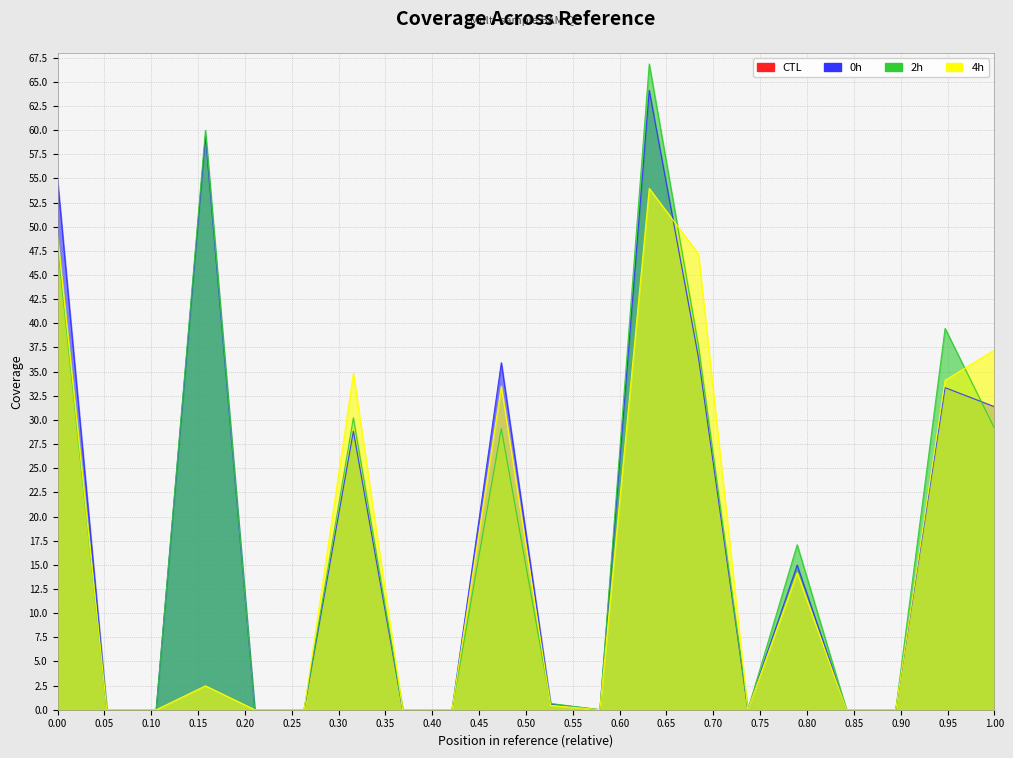

The value of 0h at 2.3 is 8.5. True or false?

False